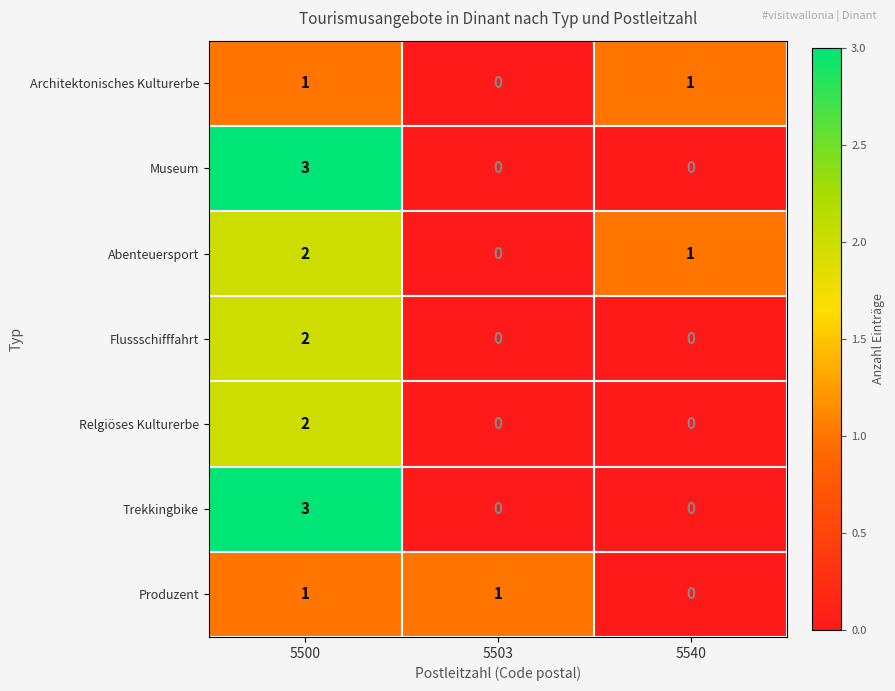

Is it true that Museum equals 5 at 5500?

False